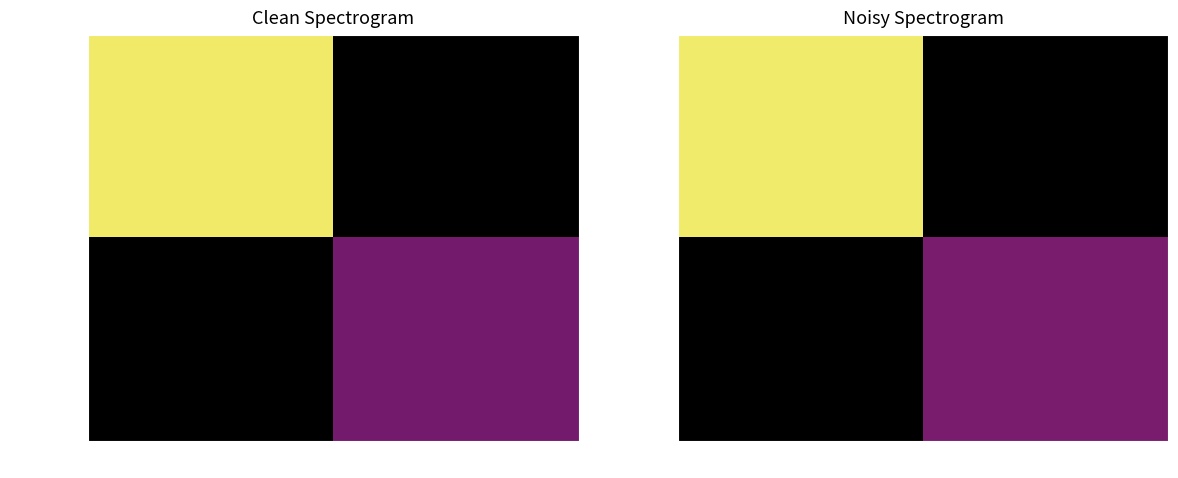

How many values in b76891c4… are above zero?

1